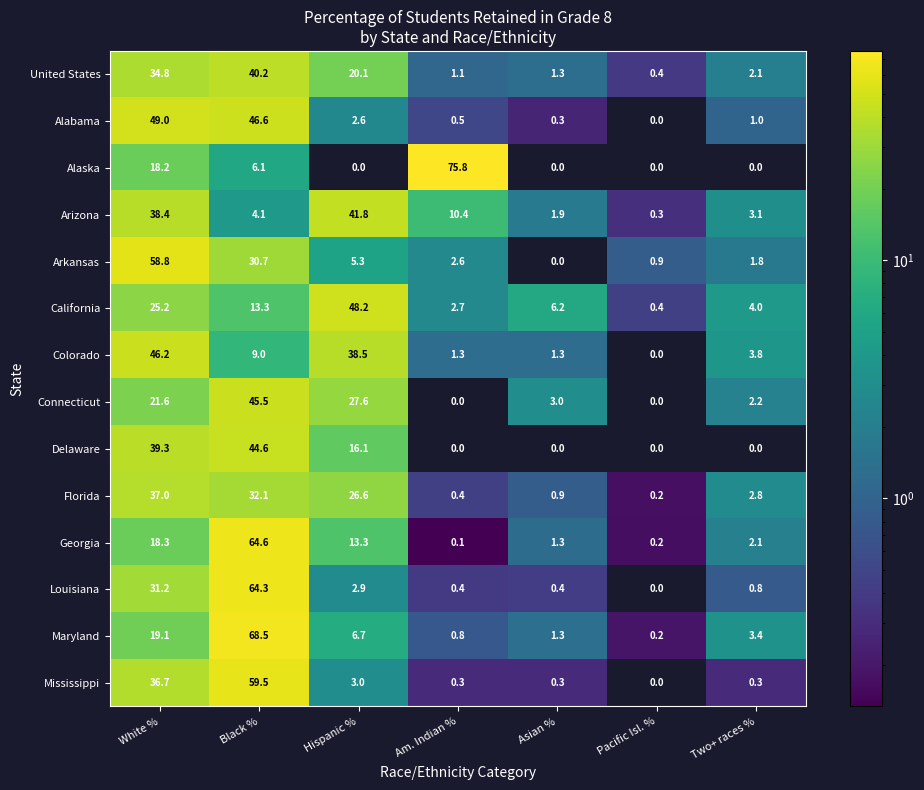

Rank the series by their maximum value, from lowest to highest.

Florida, United States, Arizona, Delaware, Connecticut, Colorado, California, Alabama, Arkansas, Mississippi, Louisiana, Georgia, Maryland, Alaska